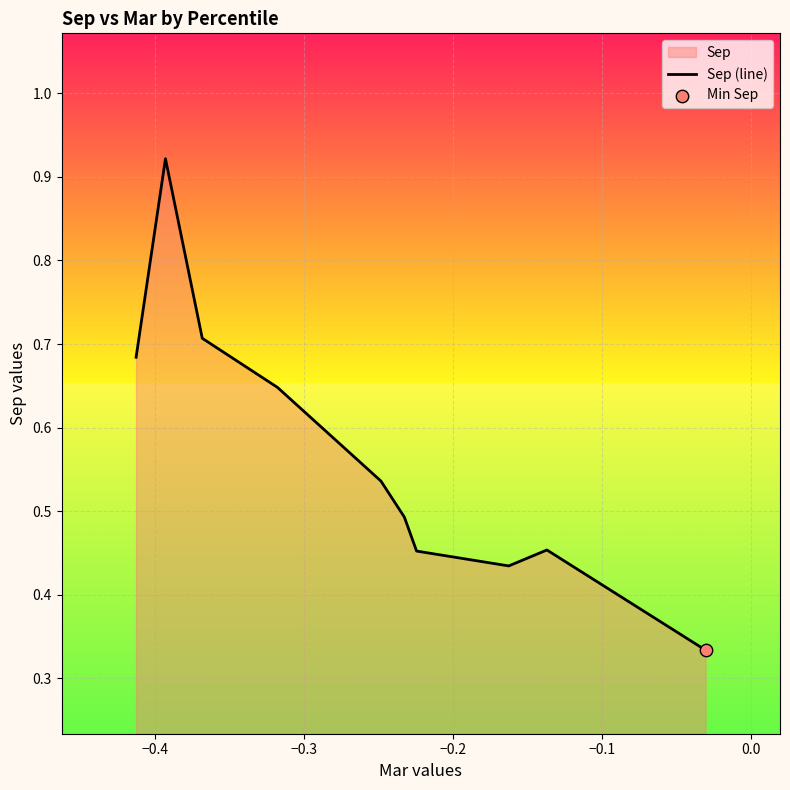

What is the change in value from −0.3 to −0.2?

-0.1